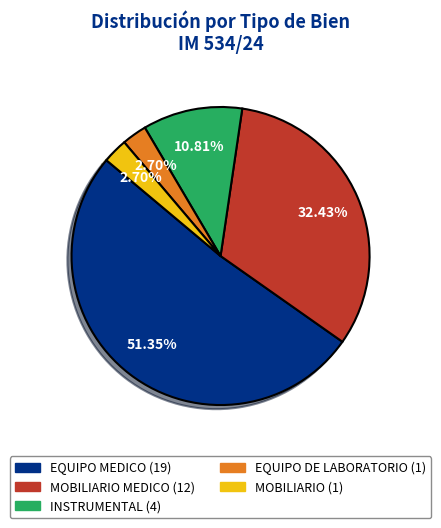

Is there a majority slice in this chart?

Yes